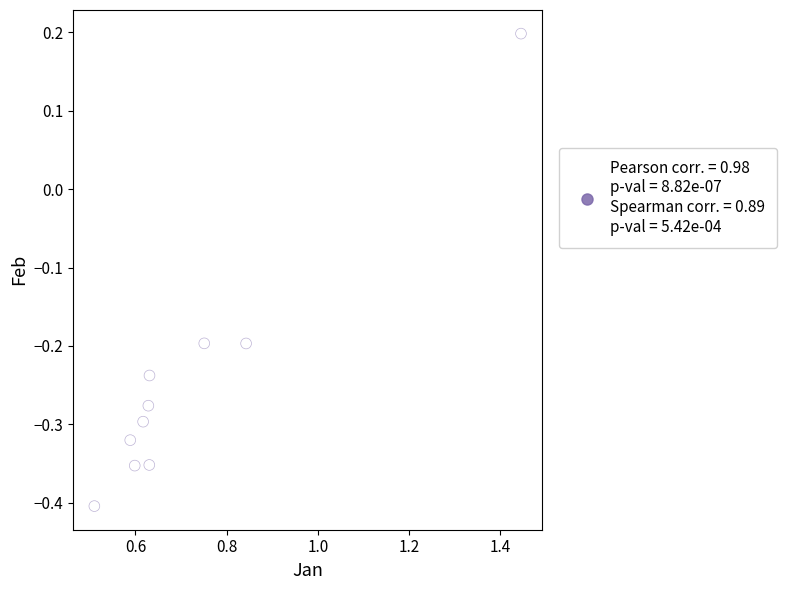

What is the range of Y values (max minus min)?

0.6